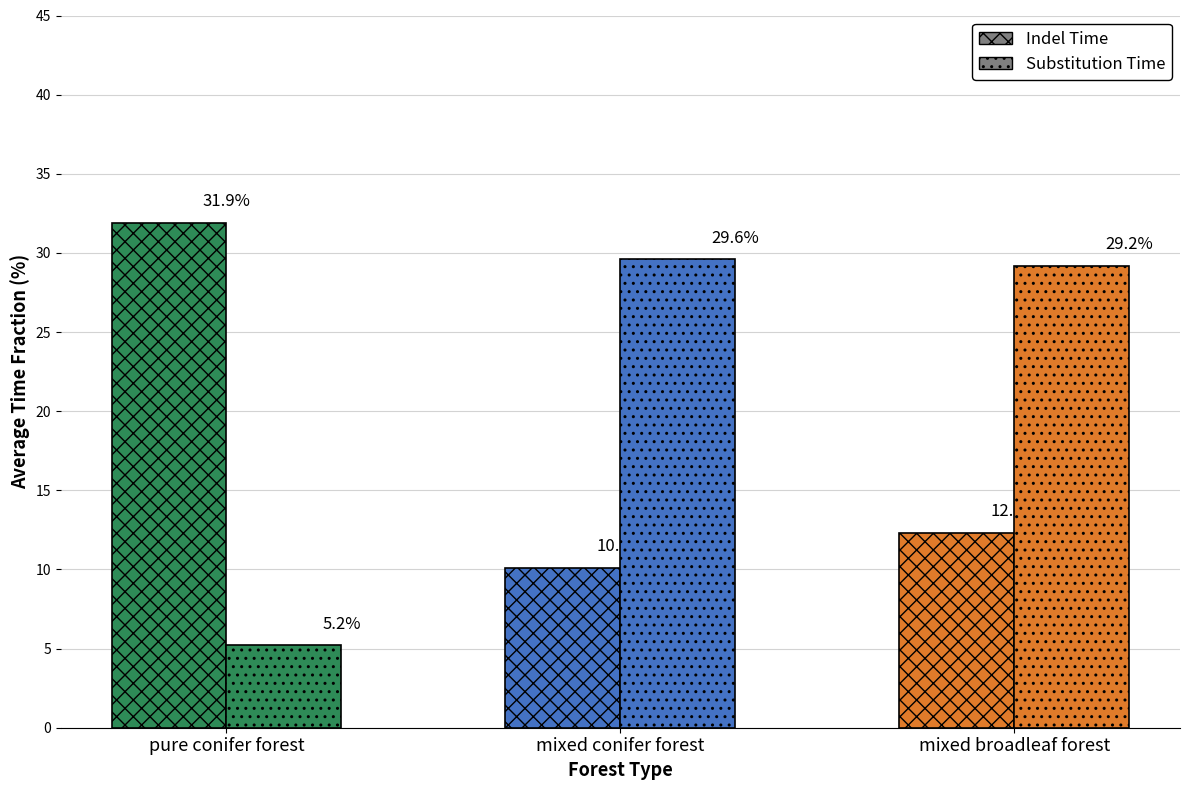

What is the total value across all series at mixed broadleaf forest?

41.5